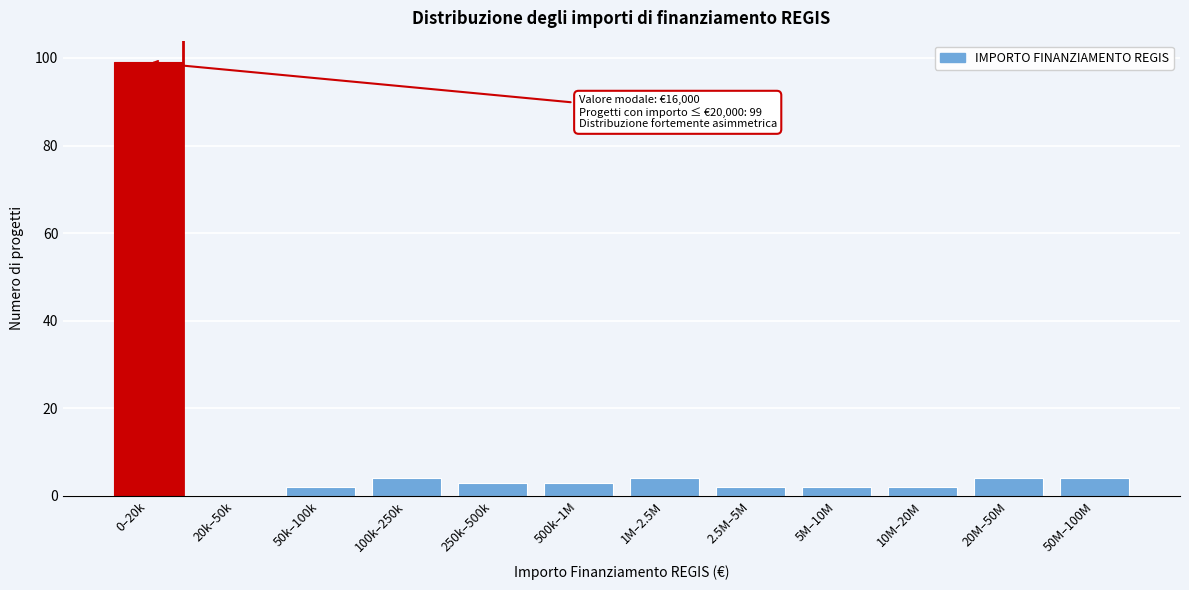

Reading left to right, what are all the values shown in this chart?

0–20k=99	20k–50k=0	50k–100k=2	100k–250k=4	250k–500k=3	500k–1M=3	1M–2.5M=4	2.5M–5M=2	5M–10M=2	10M–20M=2	20M–50M=4	50M–100M=4